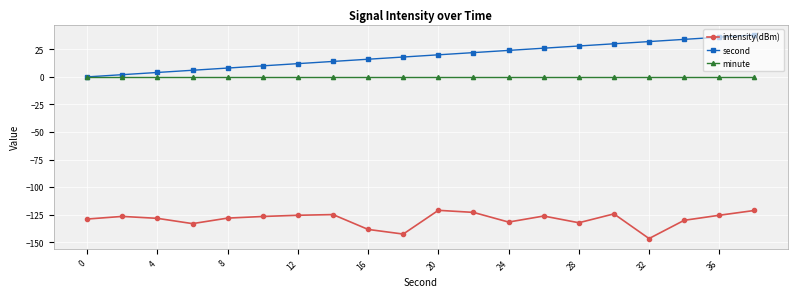

Which series has the largest total across all categories?

second